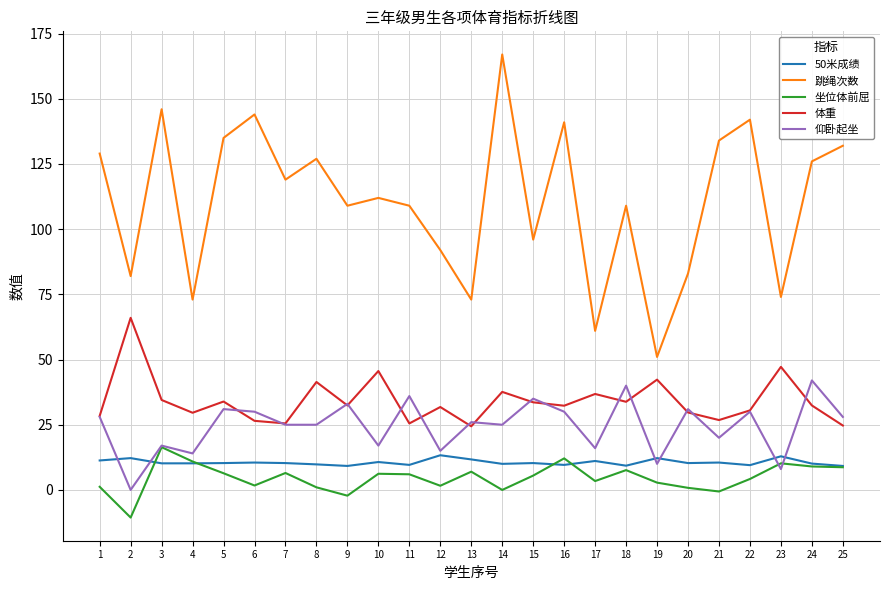

What is the spread (max minus min) of values at 9?

111.2